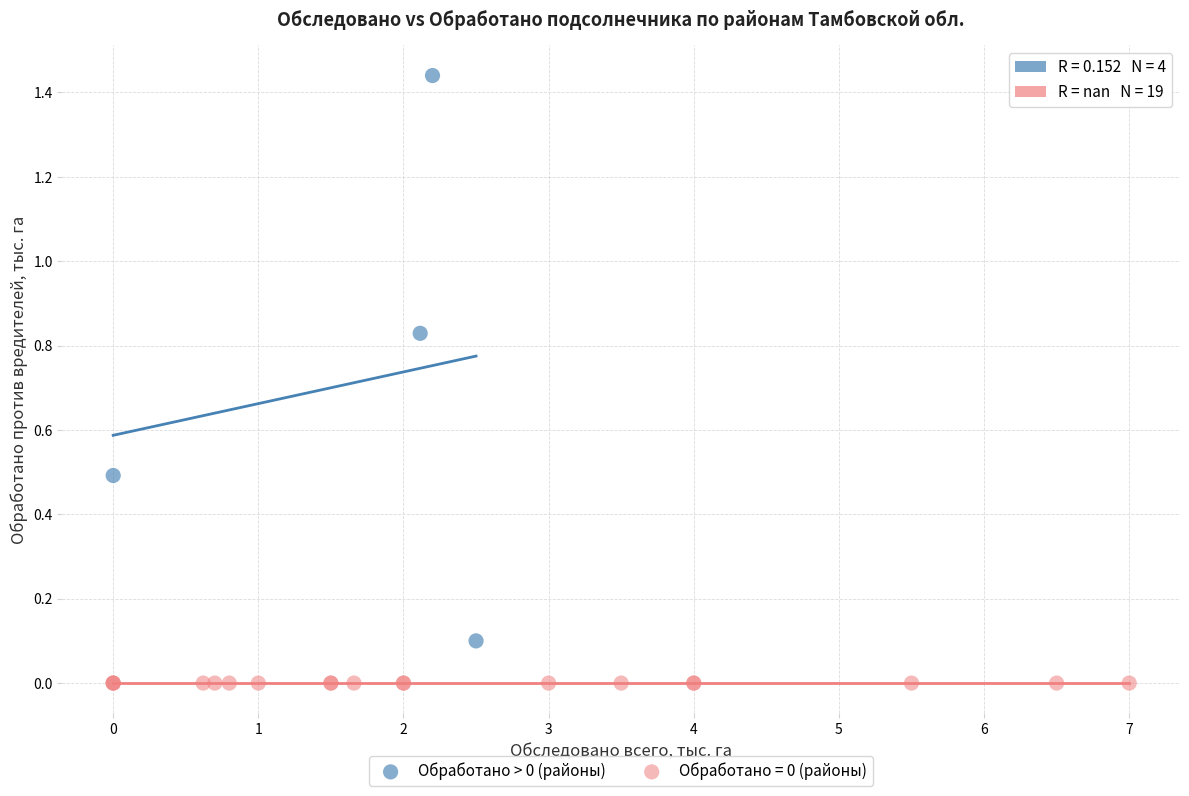

Which series contains the highest Y value?

Обработано > 0 (районы)